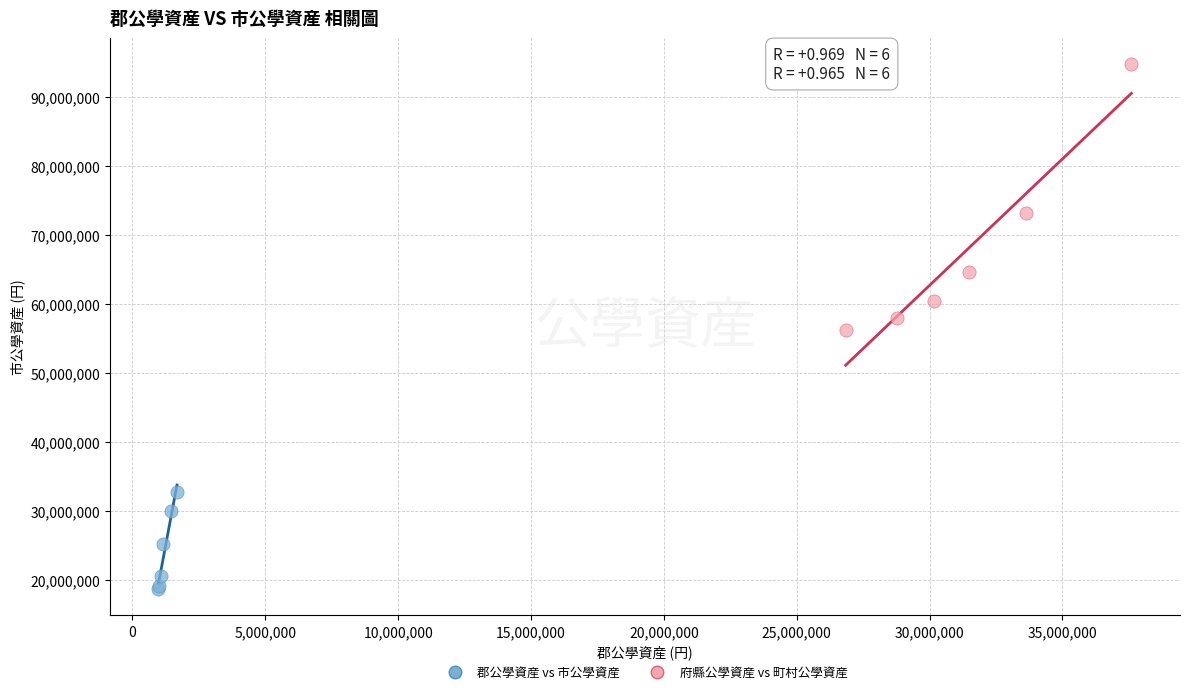

Which series reaches the minimum Y coordinate?

郡公學資産 vs 市公學資産